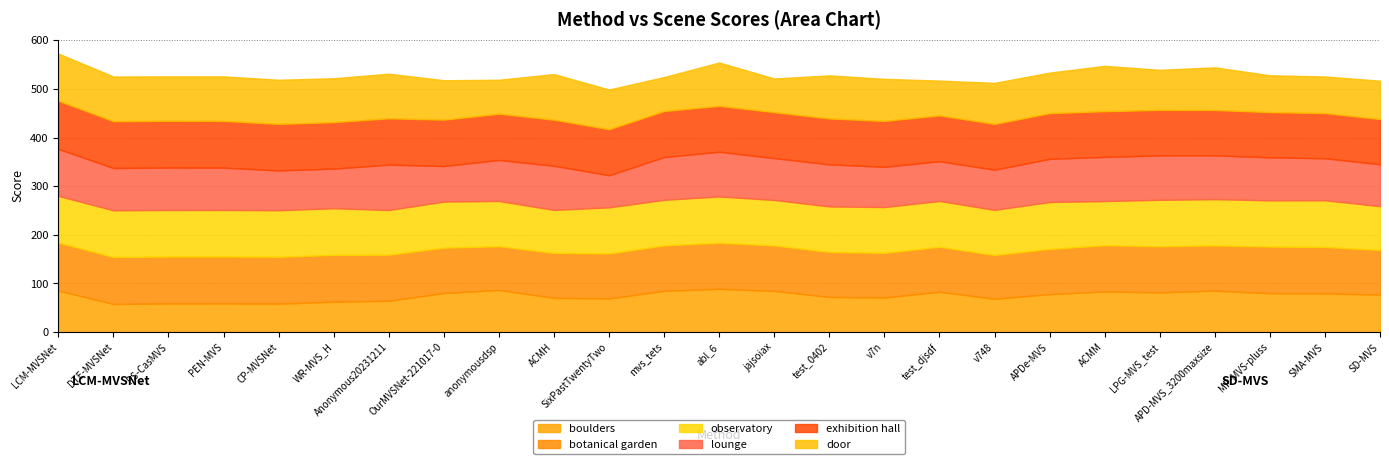

At PEN-MVS, list the series in order from largest to smallest.

botanical garden, exhibition hall, observatory, door, lounge, boulders